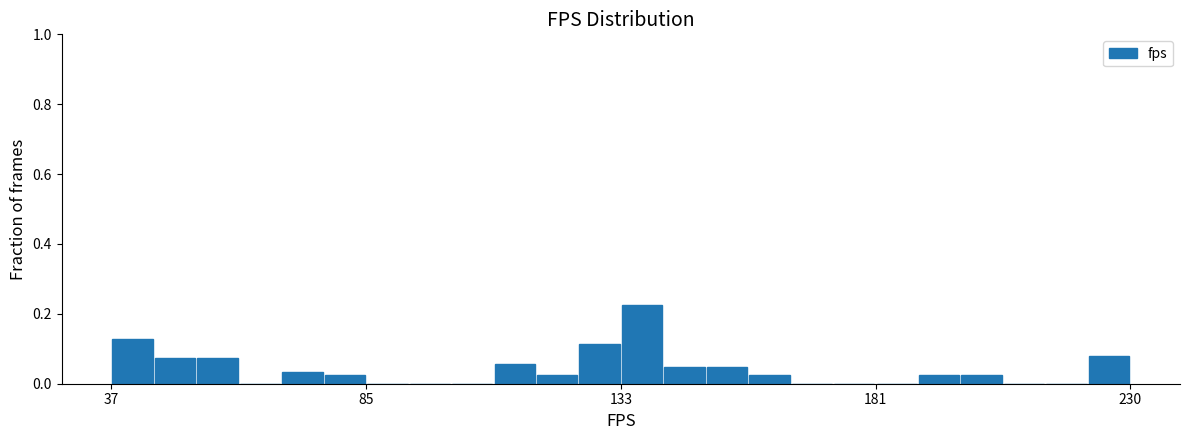

Read against the x-axis, roughly where is the centre of the tallest bar?

135